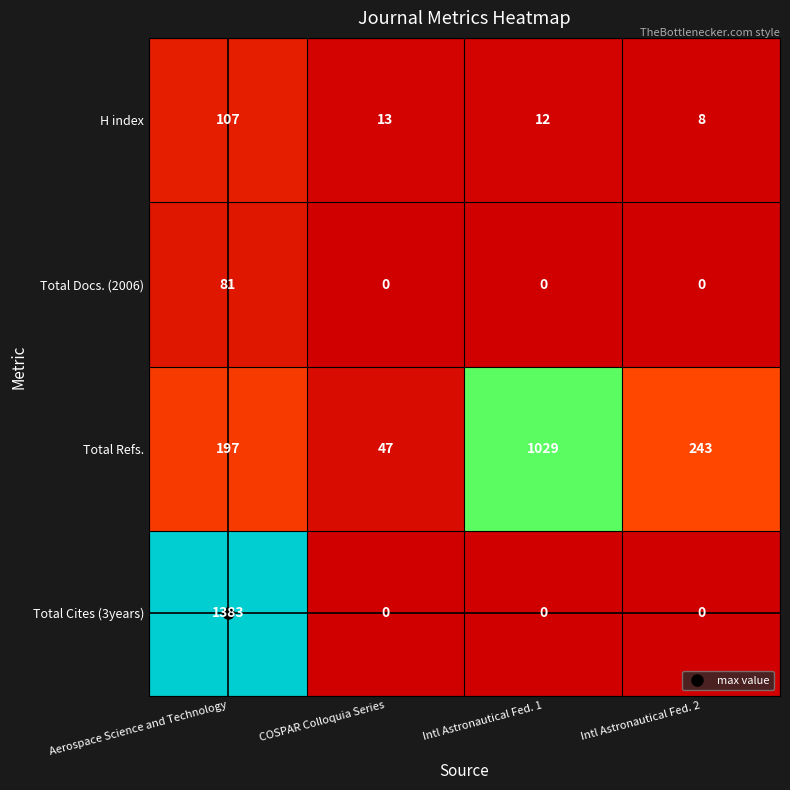

Which series has the largest total across all categories?

Total Refs.